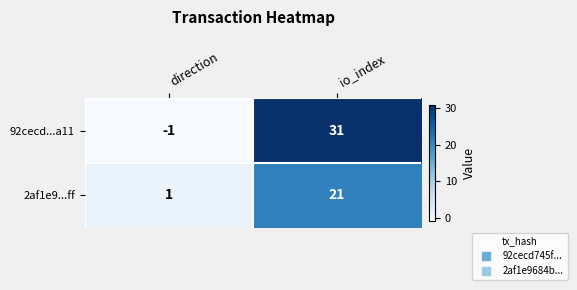

What is the maximum value shown in the chart?

31